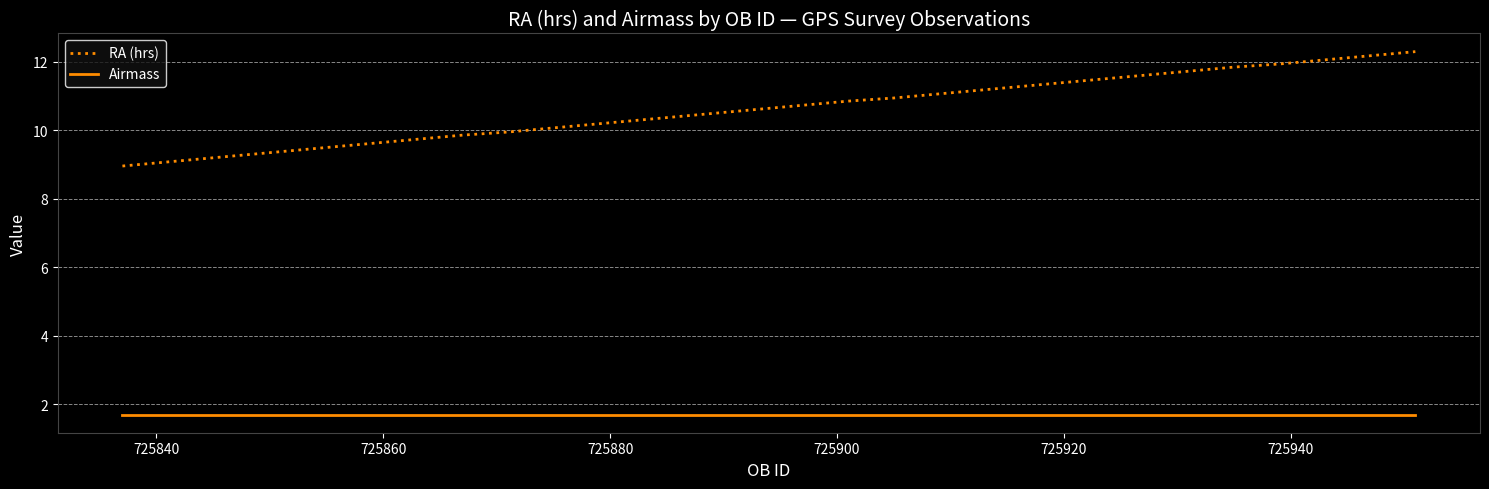

True or false: RA (hrs) and Airmass cross at least once.

False